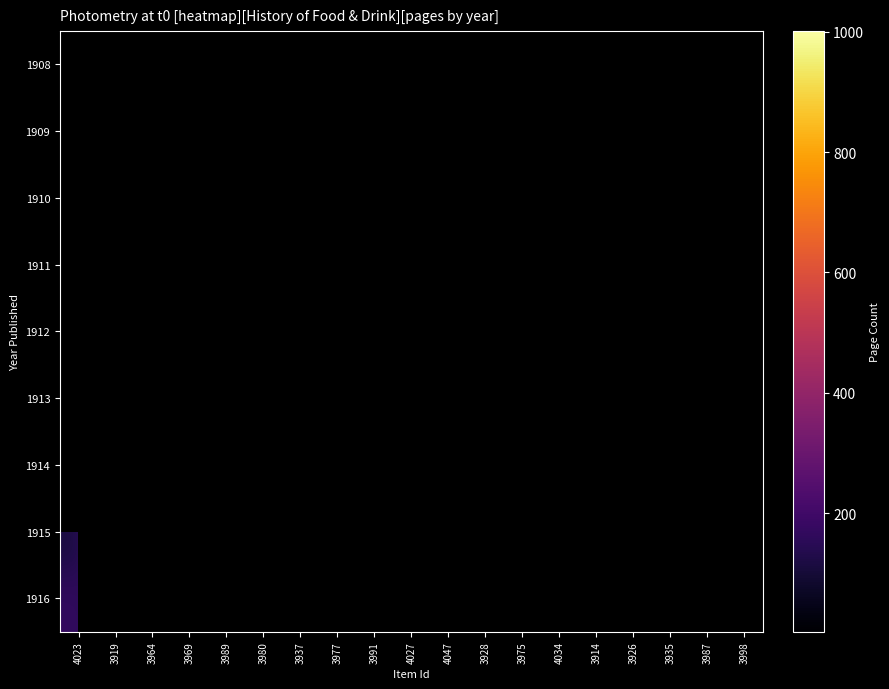

At how many categories does at least one series exceed 994?

1